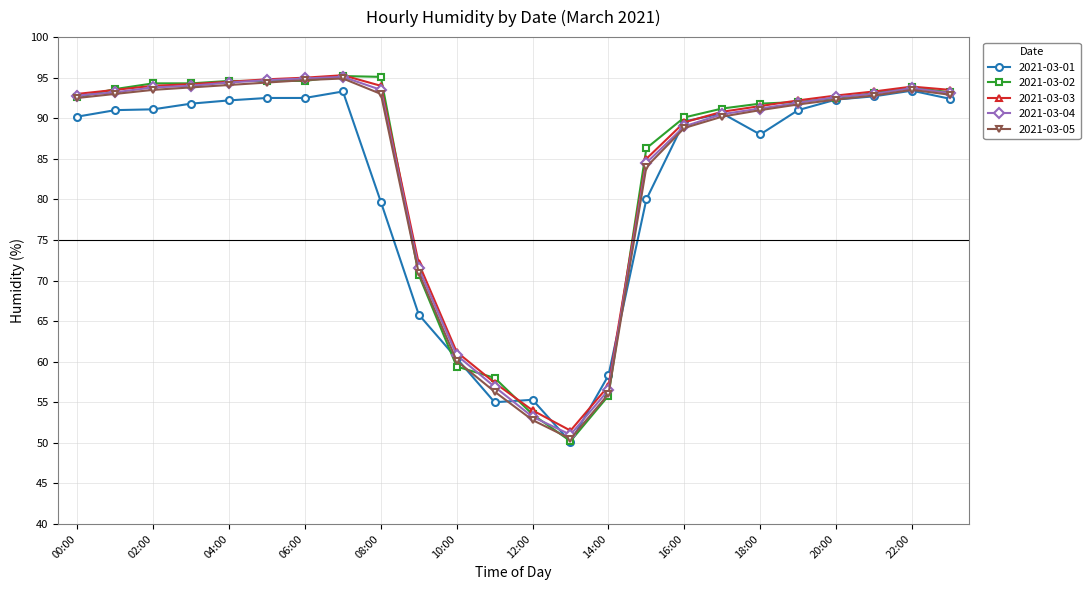

How many lines are shown in the chart?

5